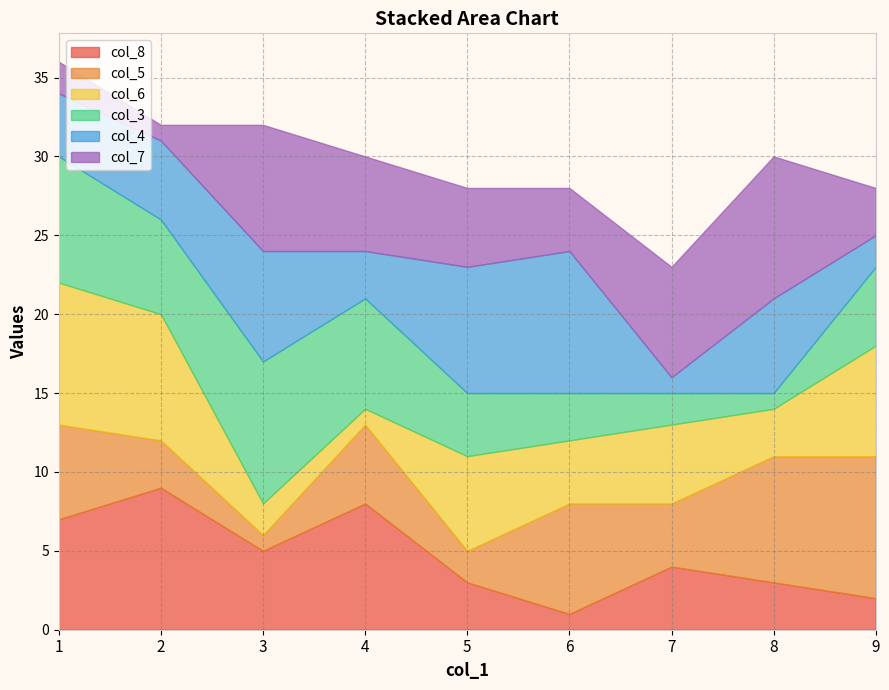

The col_8 series shows 2 at 1. True or false?

False